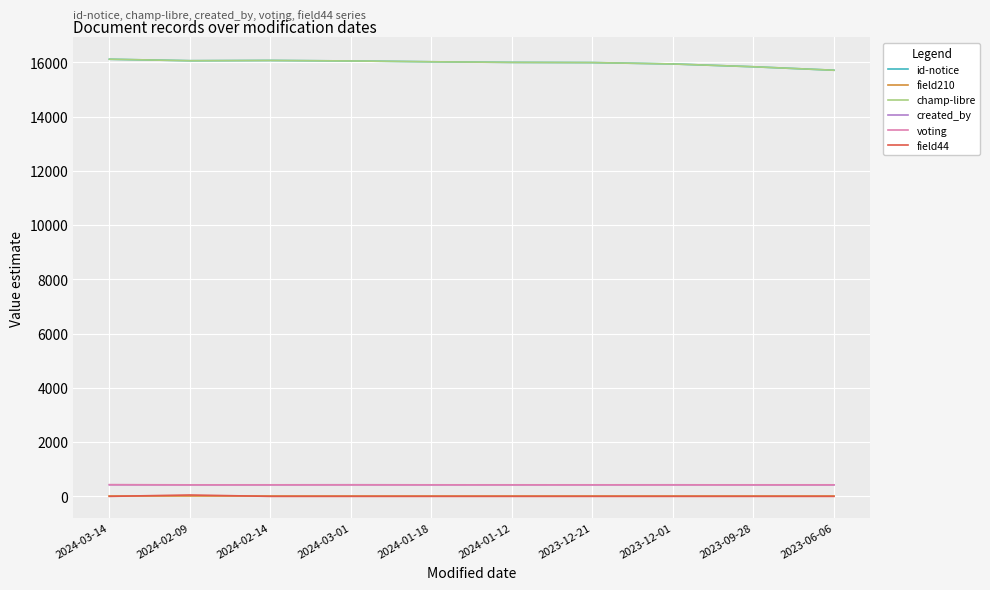

What is the value of the champ-libre point at the 9th from the left?

15834